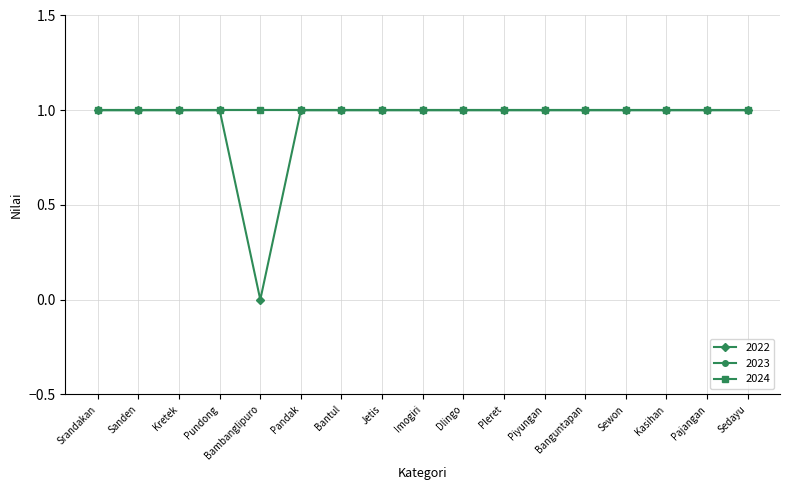

Which category has the highest value across all series?

Srandakan